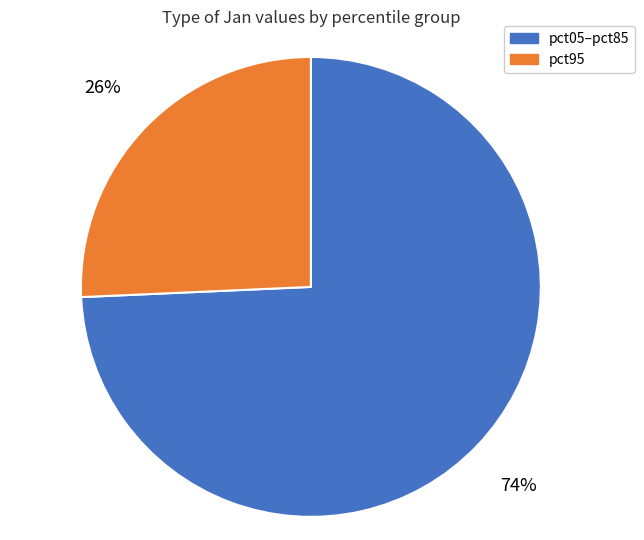

Does pct05–pct85 account for over 50% of the chart?

Yes